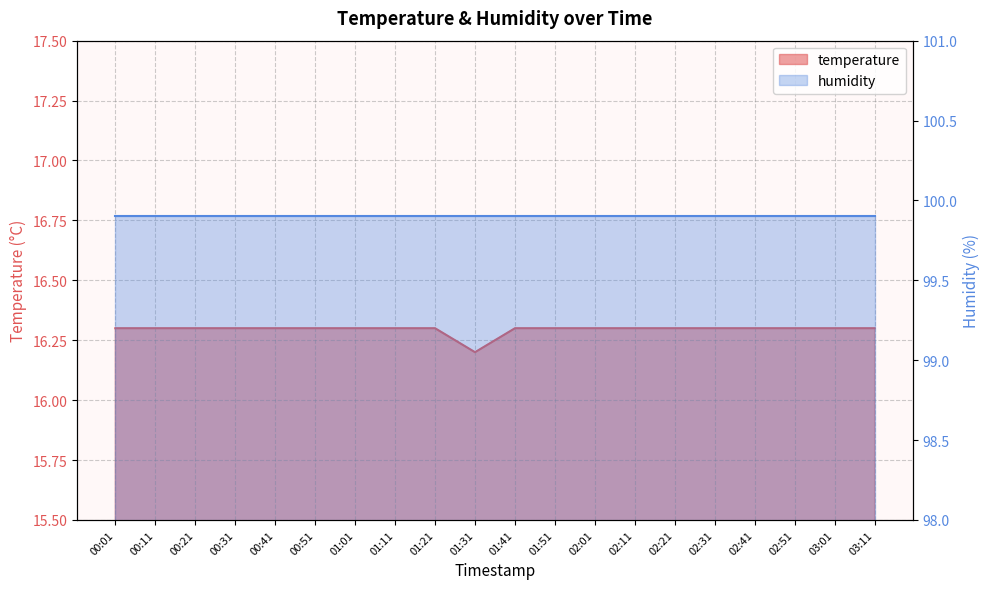

What is the average value?

16.3